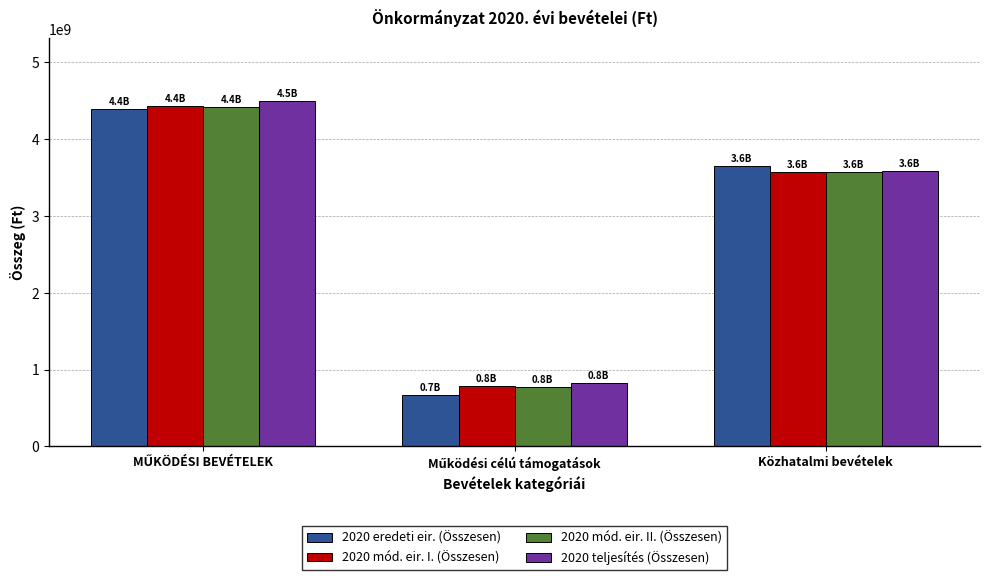

The value of 2020 teljesítés (Összesen) at Közhatalmi bevételek is 5866193532. True or false?

False